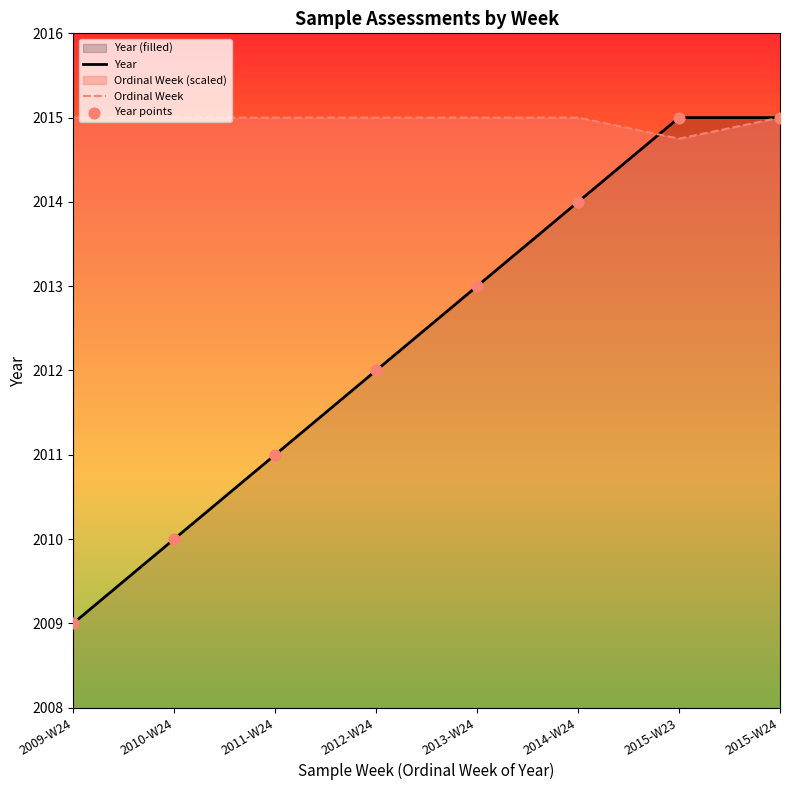

Which series contains the lowest Y value?

Year